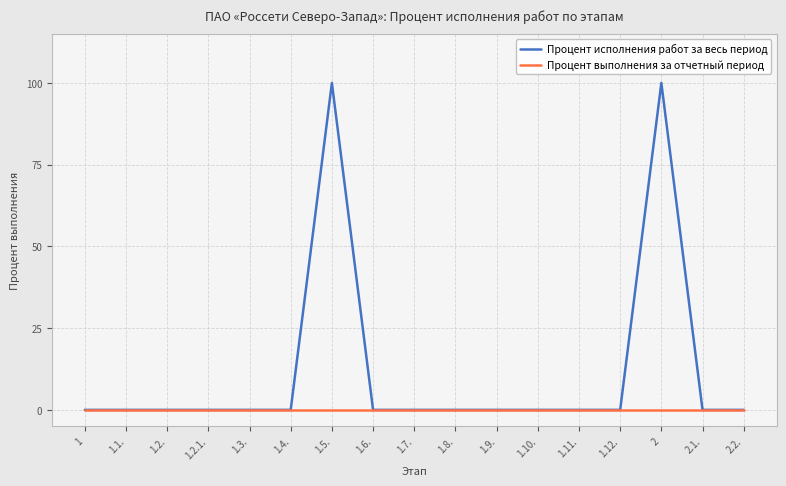

Is it true that Процент выполнения за отчетный период equals 0 at 1.1.?

True